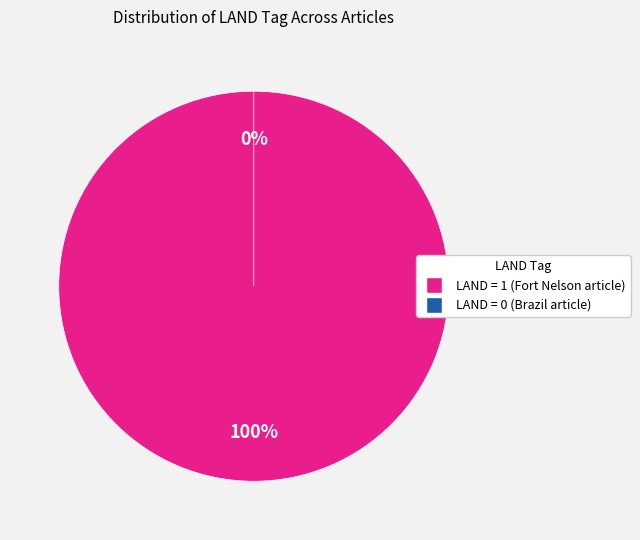

Combined, what portion of the pie is F7E581FF (LAND=1) and 99506010 (LAND=0)?

100.0%